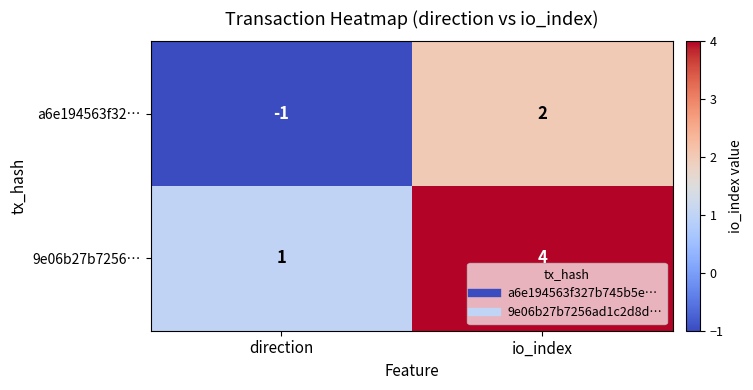

Where is a6e194563f32… nearest to the value 0?

direction